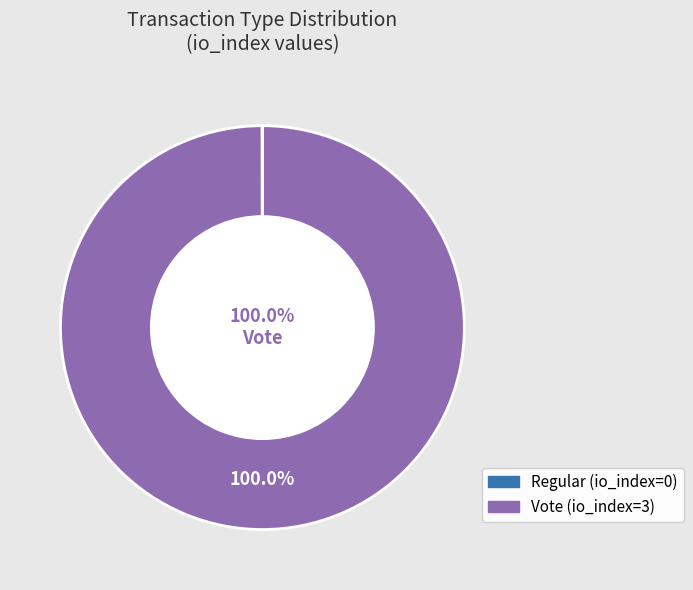

To the nearest percent, what percentage of the pie is Vote (io_index=3)?

100%